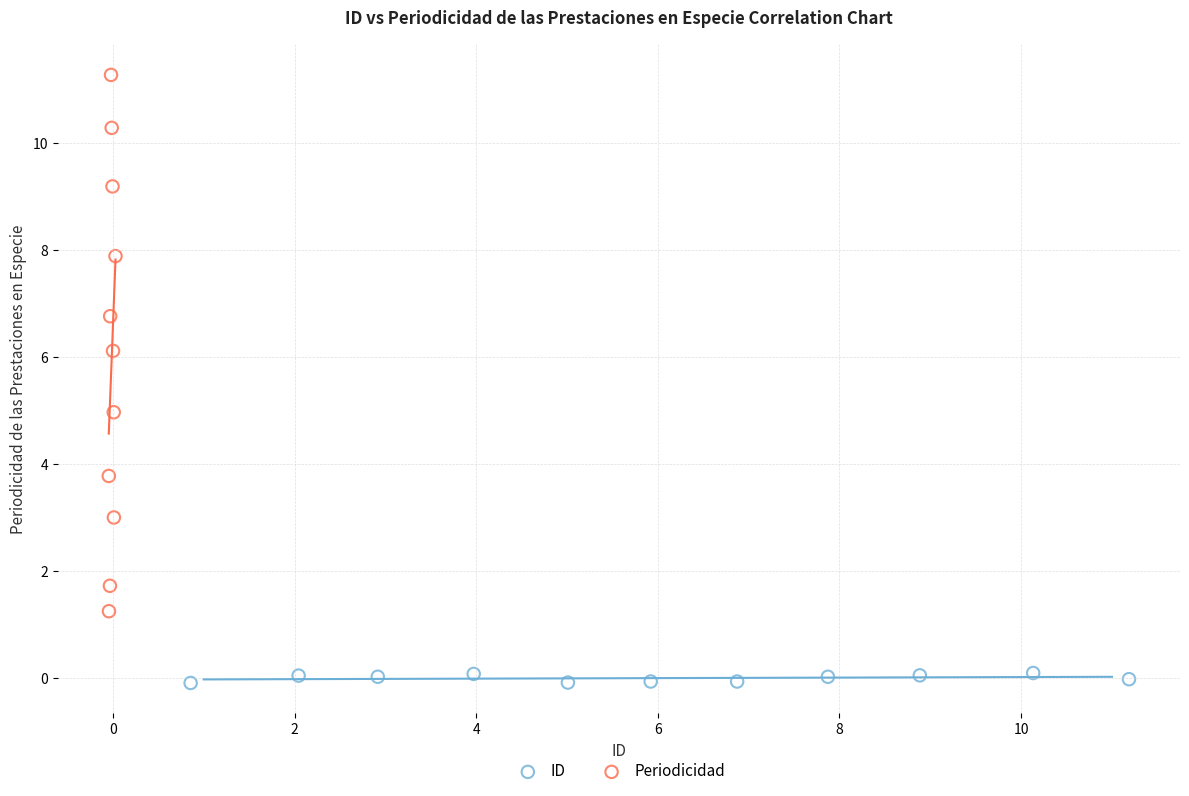

Which series contains the highest Y value?

Periodicidad